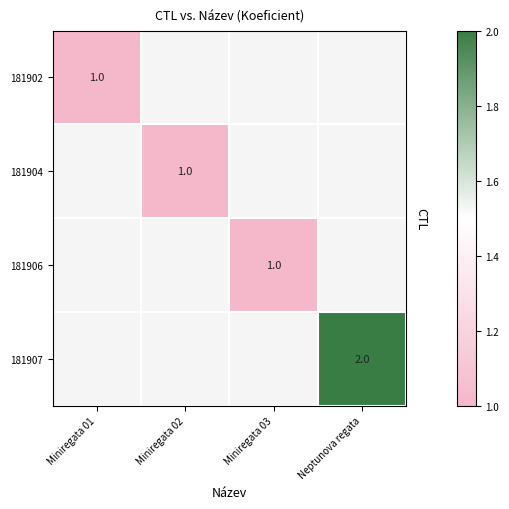

At how many categories does at least one series exceed 1?

1